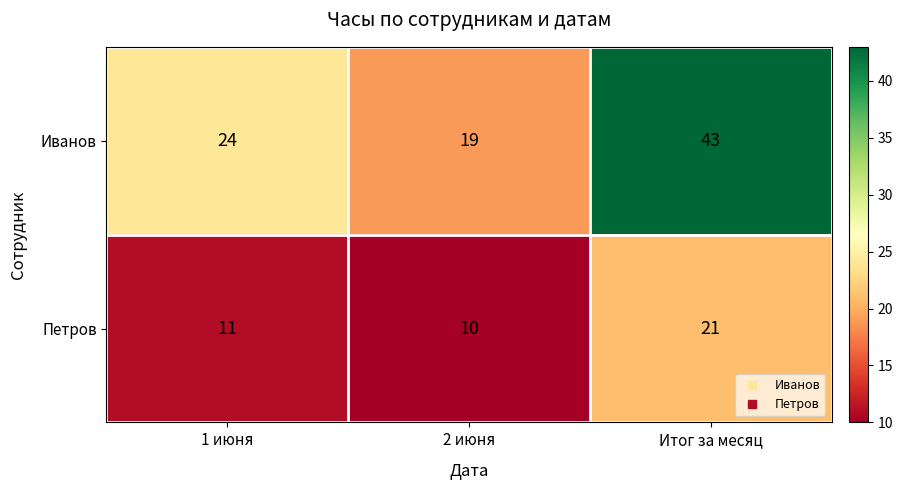

What is the average value of the Иванов series?

29